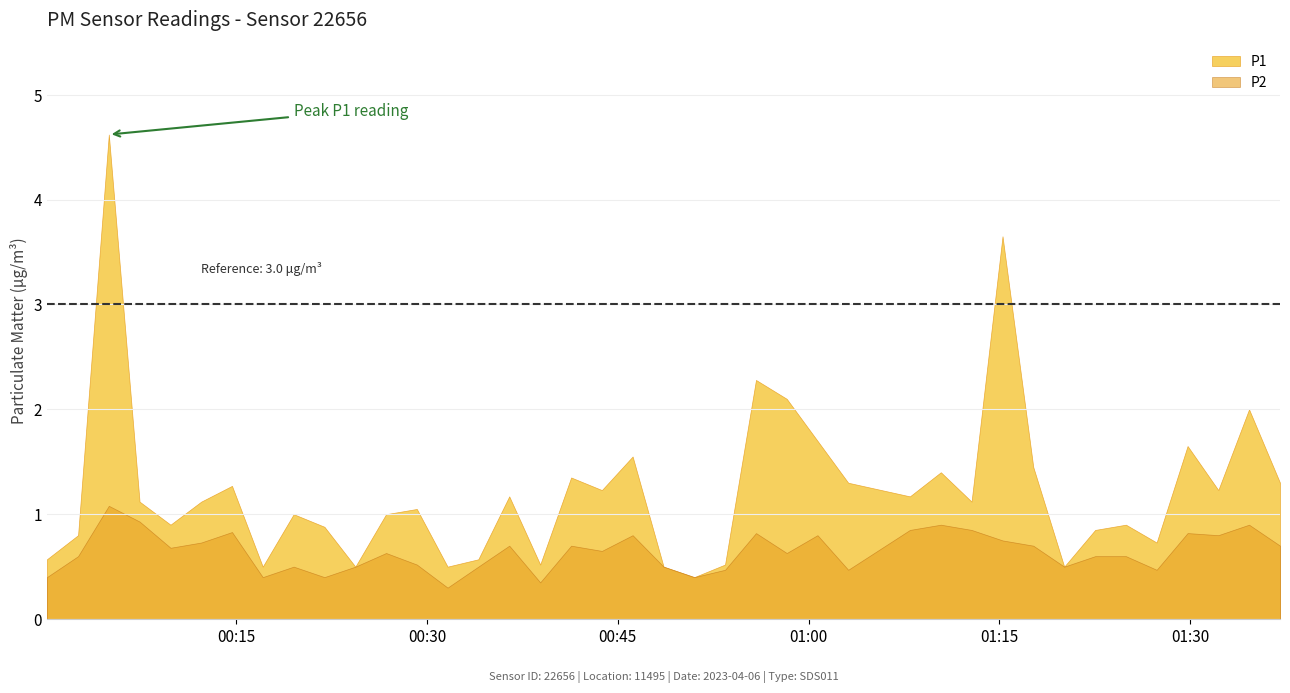

At which category is the sum across all series the highest?

2